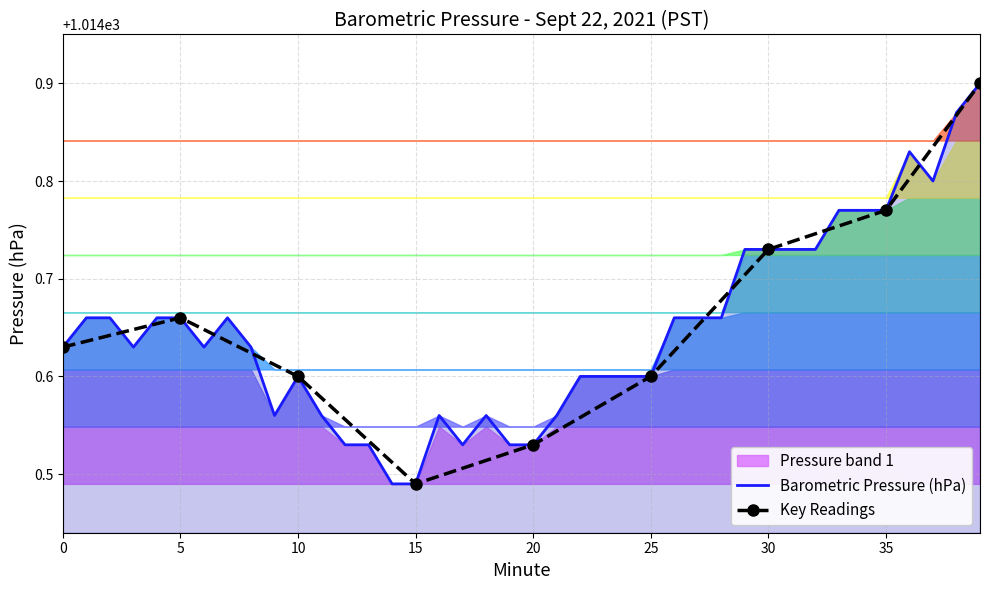

Where is the first local minimum?

3